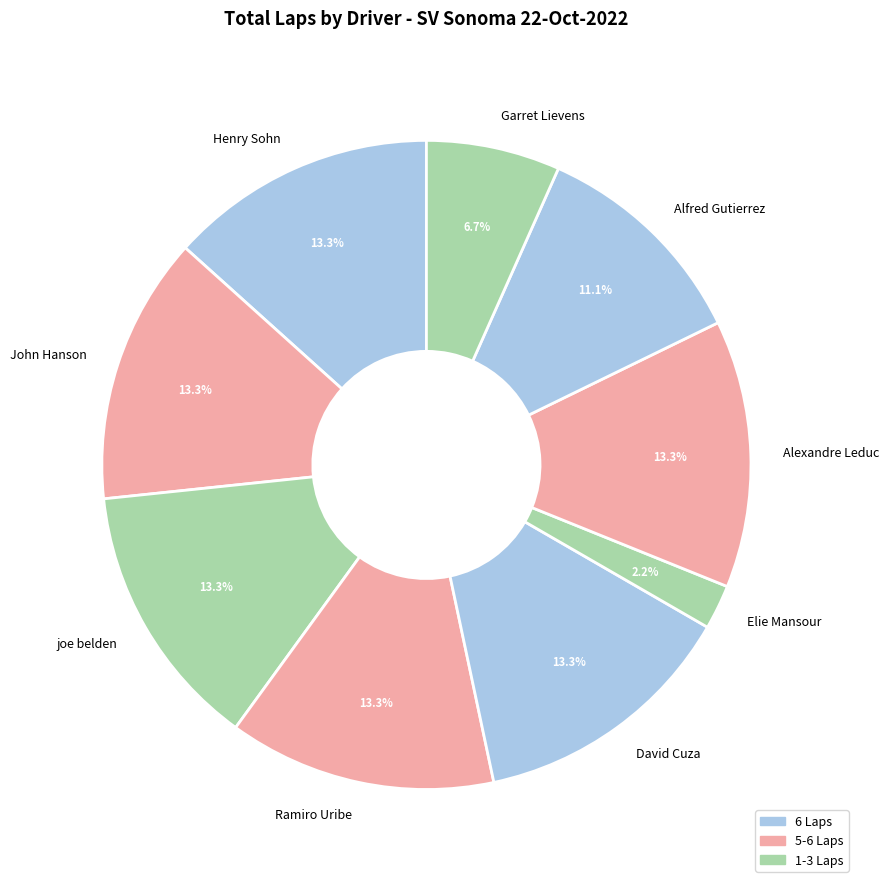

The Elie Mansour slice represents 2% of the pie. True or false?

True